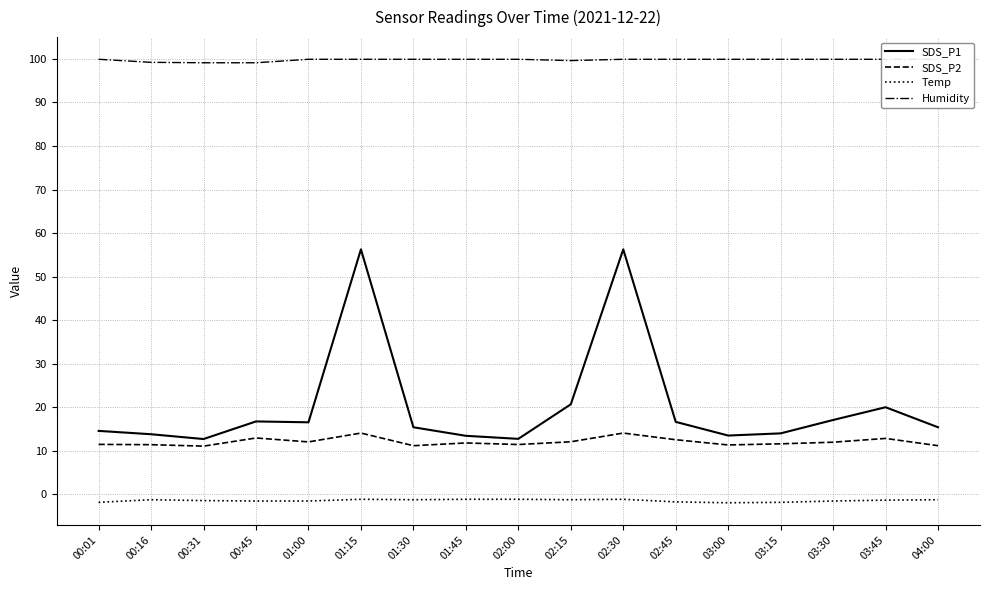

Where is Temp nearest to the value -1?

01:15